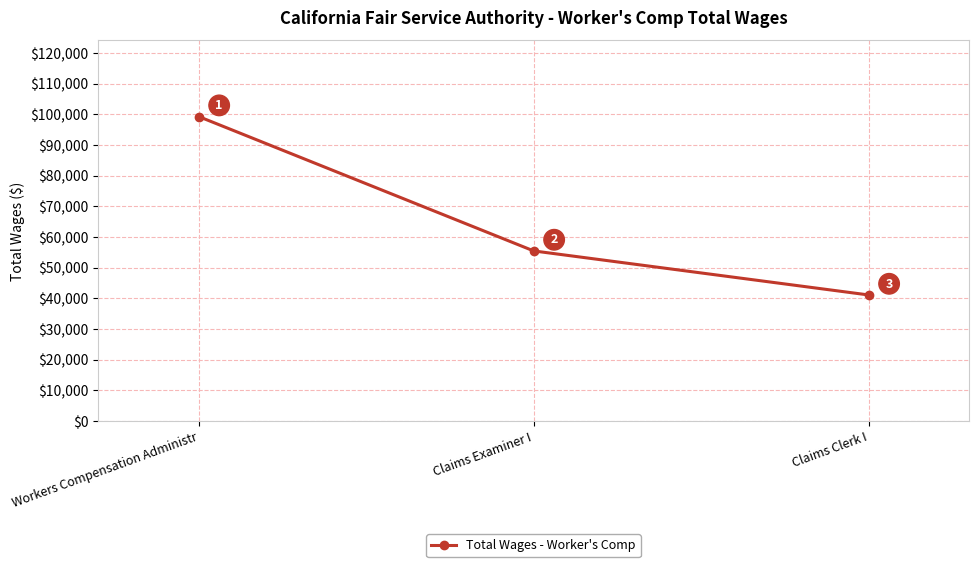

At which label is the value closest to 70169?

Claims Examiner I